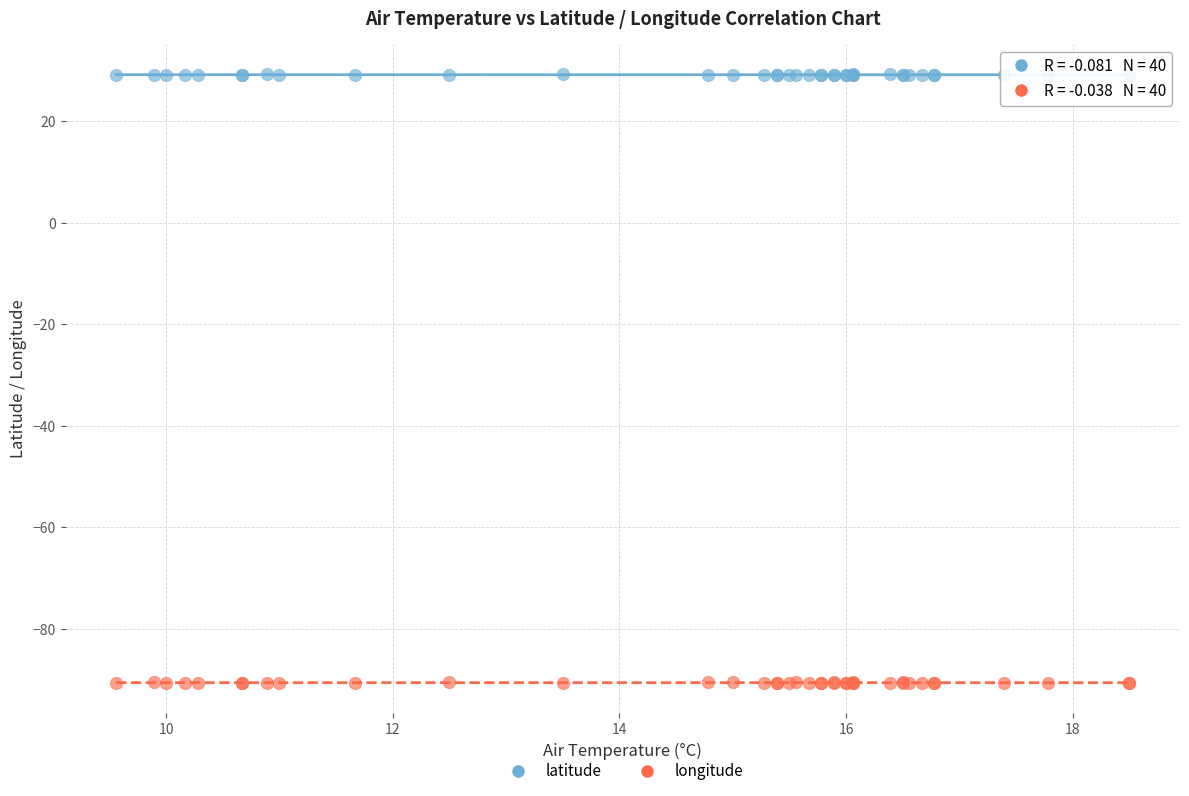

Which series reaches the minimum Y coordinate?

longitude